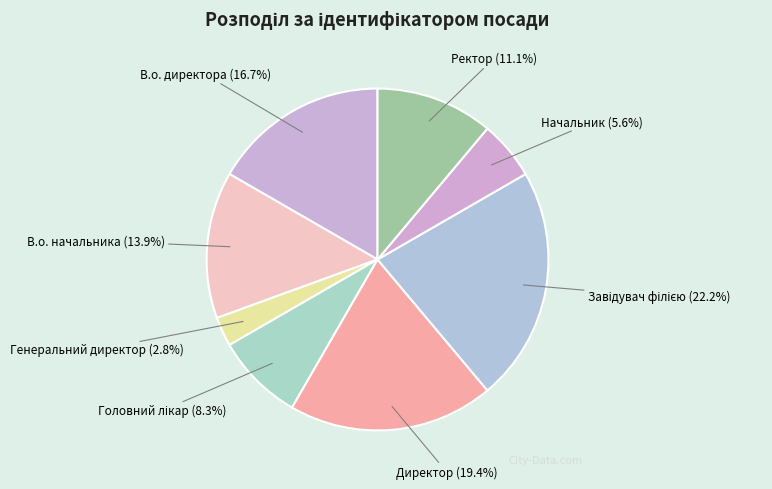

Does В.о. начальника represent more than half of the total?

No